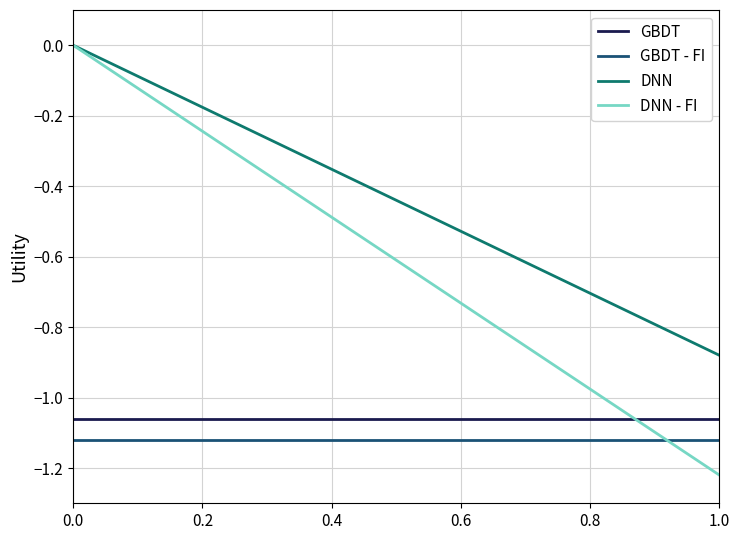

Which series has the largest total across all categories?

DNN